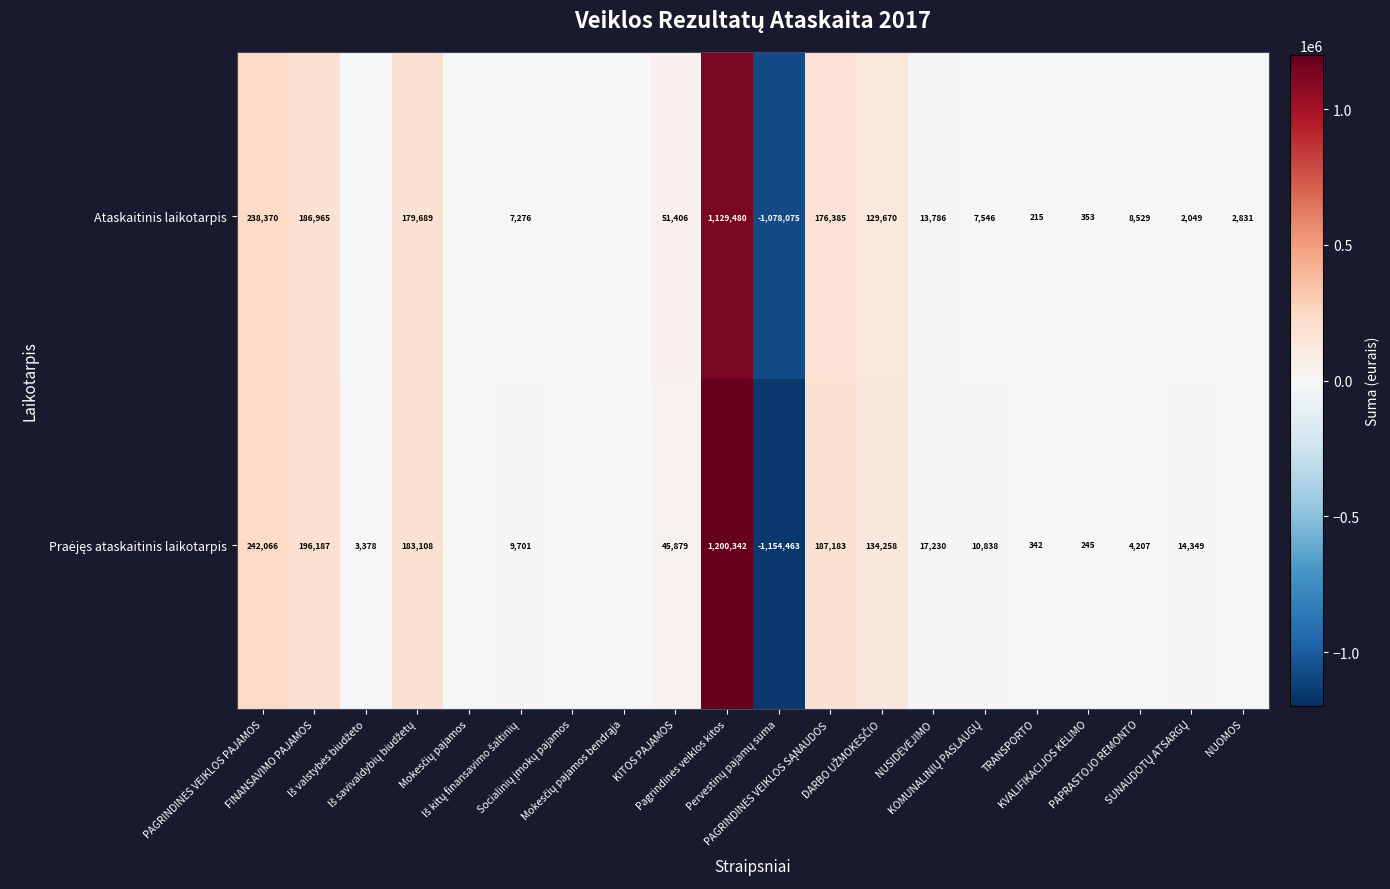

What is the approximate value of Ataskaitinis laikotarpis at KOMUNALINIŲ PASLAUGŲ?

7545.8